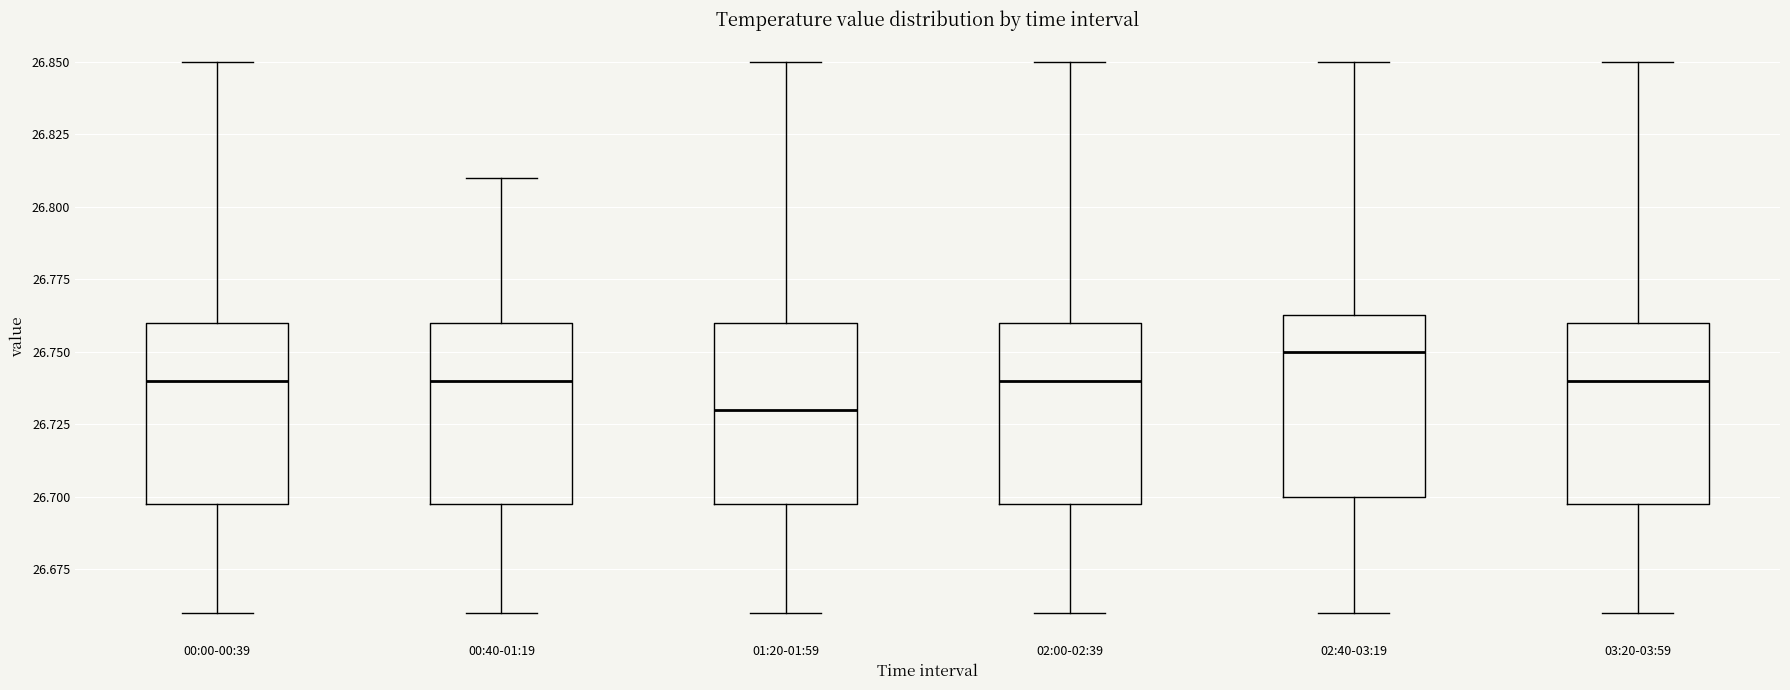

Reading left to right, read every box against the y-axis: the position of its median line, the range the box covers, and the ends of its whiskers. The values are not printed on the chart, so give them approximately, as read against the axis.

00:00-00:39: median 26.740, box 26.700 to 26.760, whiskers 26.660 to 26.850
00:40-01:19: median 26.740, box 26.700 to 26.760, whiskers 26.660 to 26.810
01:20-01:59: median 26.730, box 26.700 to 26.760, whiskers 26.660 to 26.850
02:00-02:39: median 26.740, box 26.700 to 26.760, whiskers 26.660 to 26.850
02:40-03:19: median 26.750, box 26.700 to 26.765, whiskers 26.660 to 26.850
03:20-03:59: median 26.740, box 26.700 to 26.760, whiskers 26.660 to 26.850